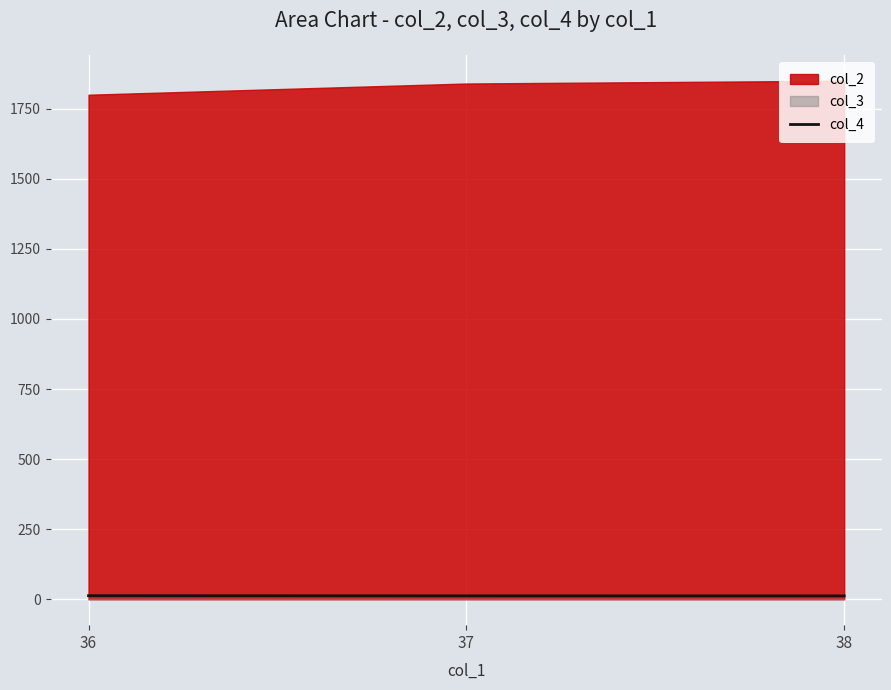

Reading left to right, what are all the values shown in this chart?

36=12.7	37=12.0	38=11.9